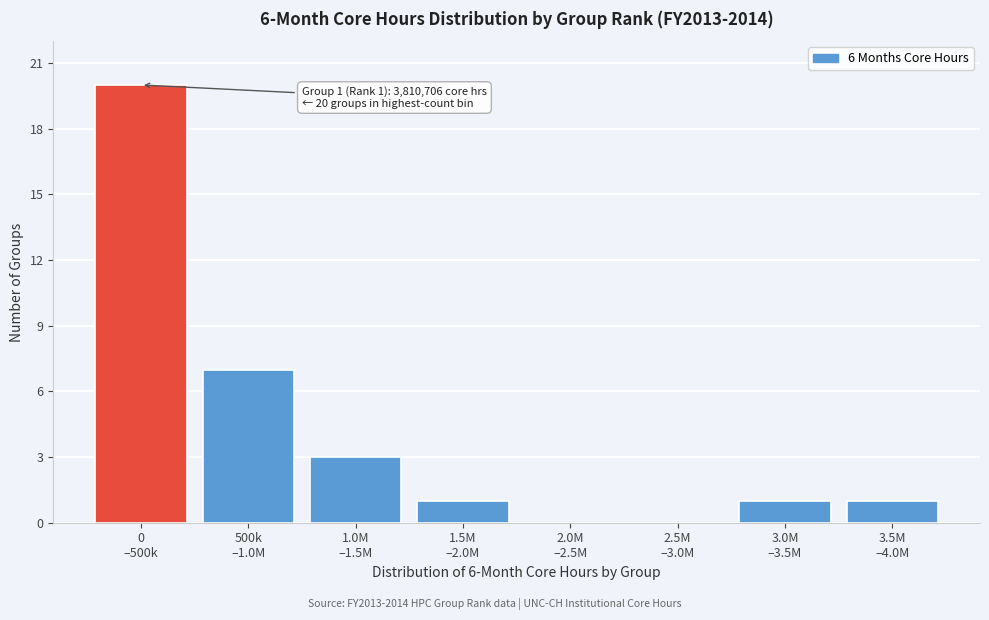

What is the maximum value shown in the chart?

20